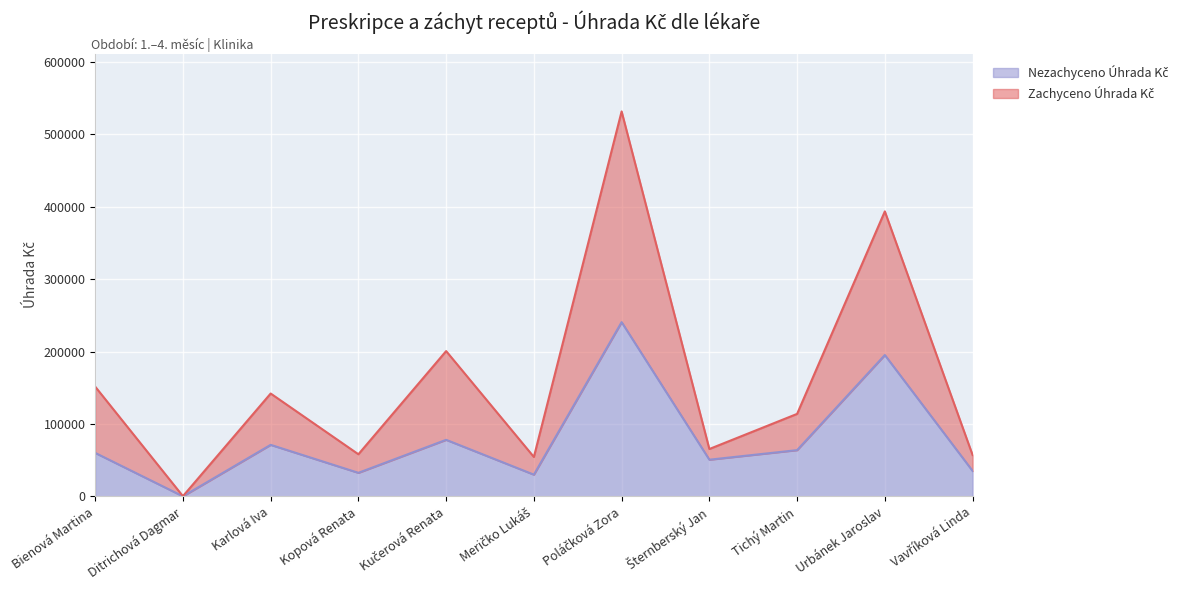

List the labels in order of Zachyceno Úhrada Kč value, smallest first.

Ditrichová Dagmar, Meričko Lukáš, Vavříková Linda, Kopová Renata, Šternberský Jan, Tichý Martin, Karlová Iva, Bienová Martina, Kučerová Renata, Urbánek Jaroslav, Poláčková Zora